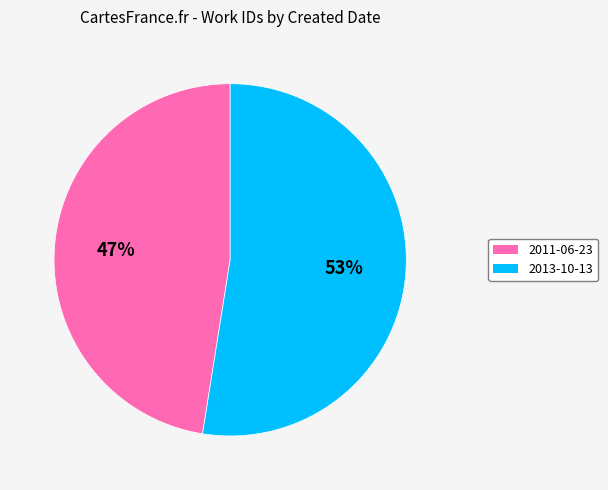

To the nearest percent, what portion does 2011-06-23 represent?

47%